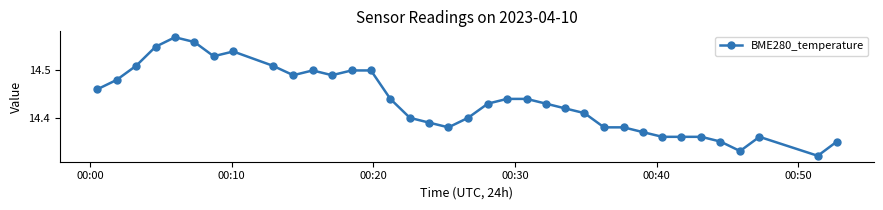

What is the sum of all values?

519.7